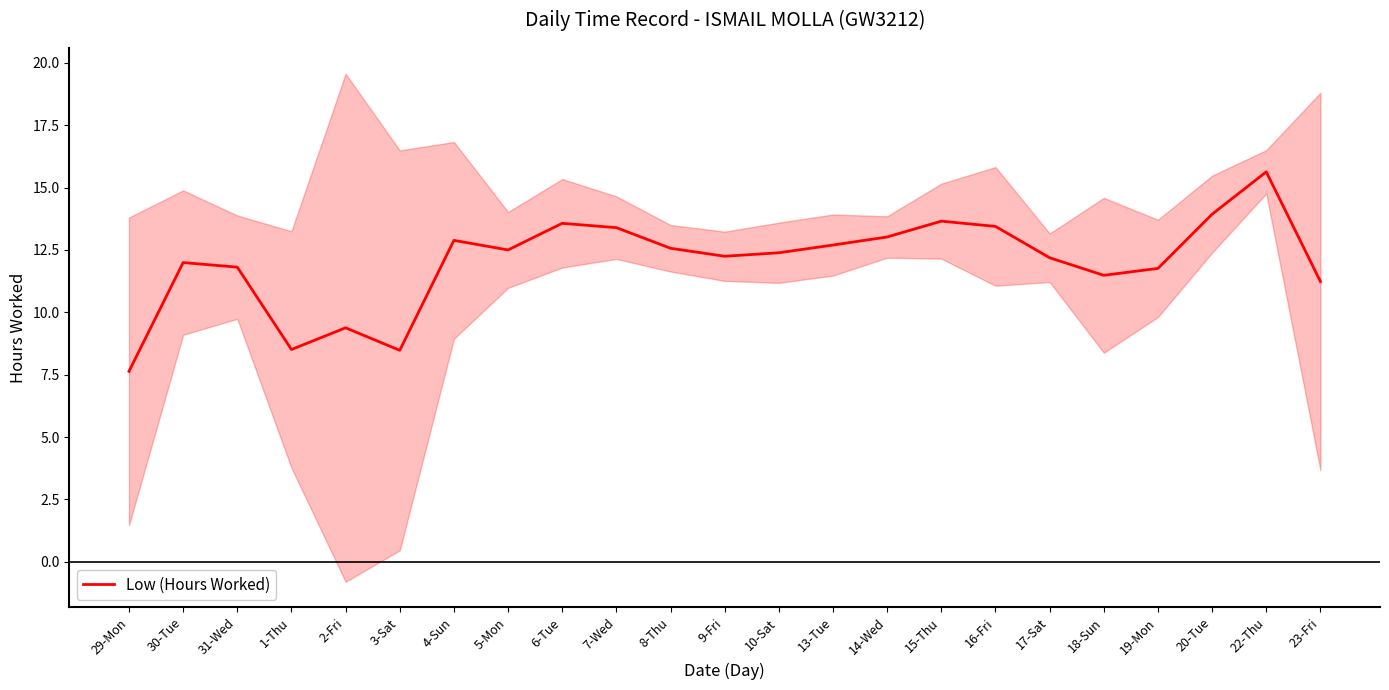

Reading left to right, extract all data points from this chart.

29-Mon=7.6	30-Tue=12.0	31-Wed=11.8	1-Thu=8.5	2-Fri=9.4	3-Sat=8.5	4-Sun=12.9	5-Mon=12.5	6-Tue=13.6	7-Wed=13.4	8-Thu=12.6	9-Fri=12.2	10-Sat=12.4	13-Tue=12.7	14-Wed=13.0	15-Thu=13.7	16-Fri=13.4	17-Sat=12.2	18-Sun=11.5	19-Mon=11.8	20-Tue=13.9	22-Thu=15.6	23-Fri=11.2